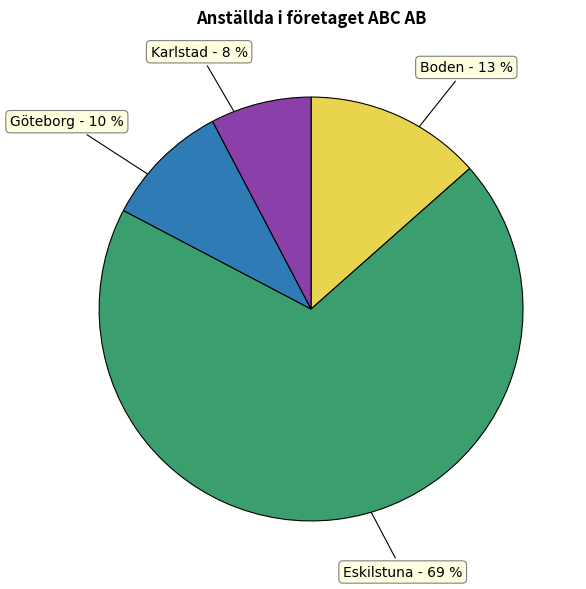

Is there a majority slice in this chart?

Yes